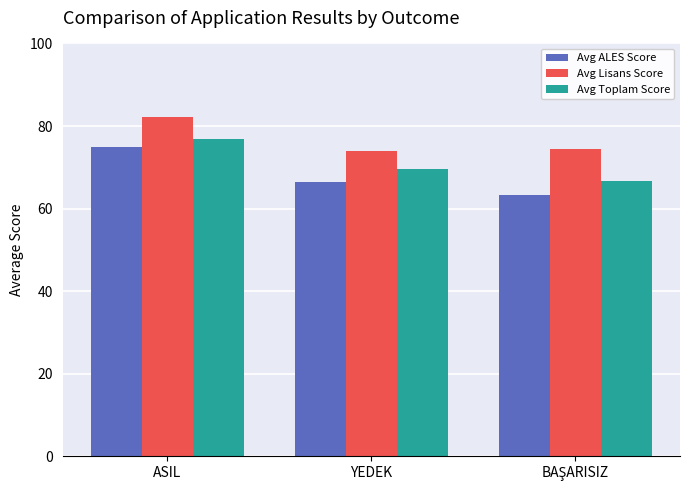

Which series has the largest range (max minus min)?

Avg ALES Score